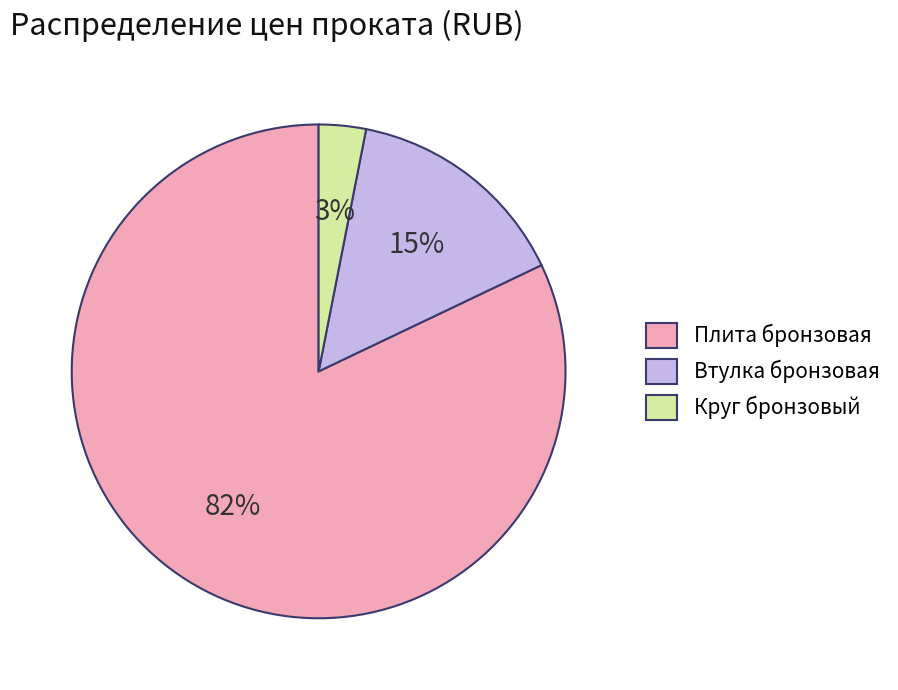

Is it true that Втулка бронзовая is 26% of the pie?

False